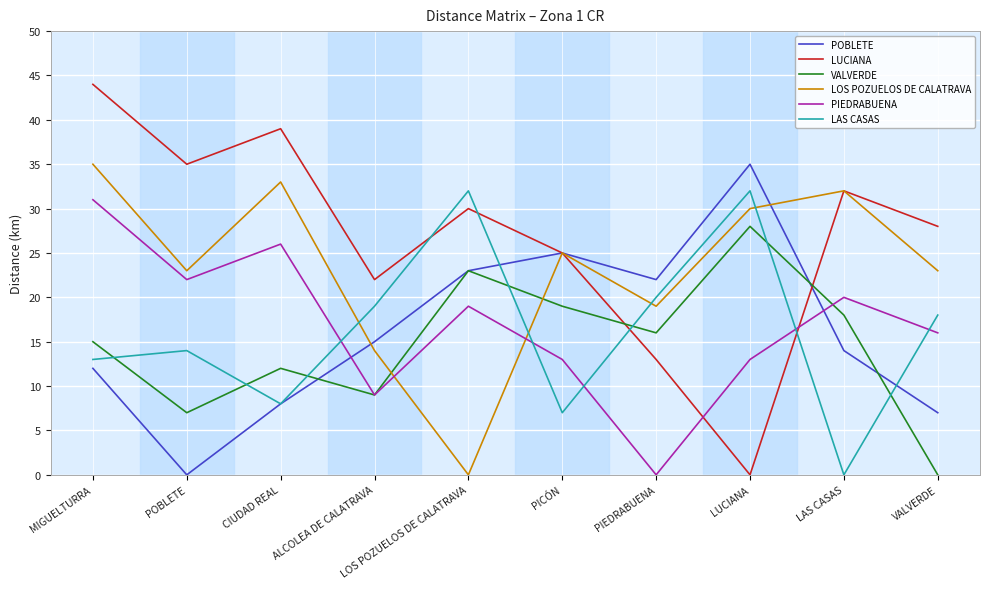

Rank the categories by POBLETE value from highest to lowest.

LUCIANA, PICÓN, LOS POZUELOS DE CALATRAVA, PIEDRABUENA, ALCOLEA DE CALATRAVA, LAS CASAS, MIGUELTURRA, CIUDAD REAL, VALVERDE, POBLETE